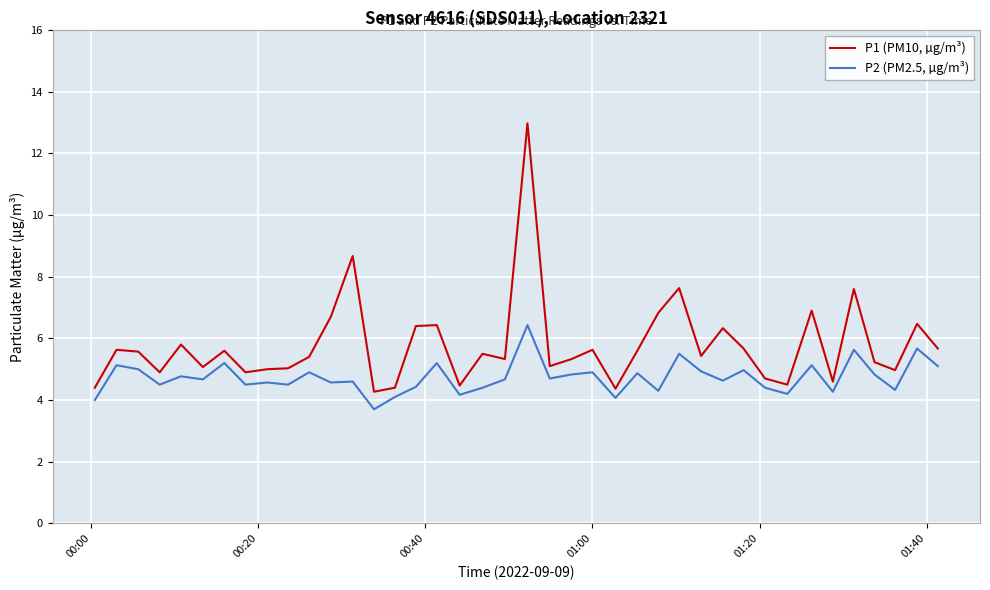

True or false: P1 (PM10, µg/m³) and P2 (PM2.5, µg/m³) cross at least once.

False